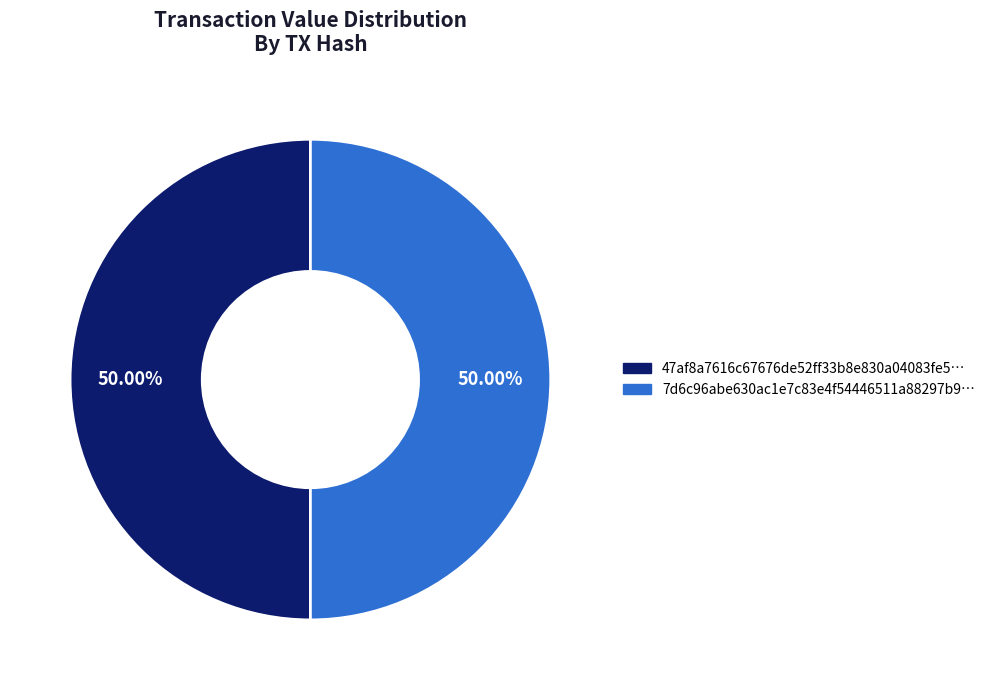

How many slices are in this pie chart?

2